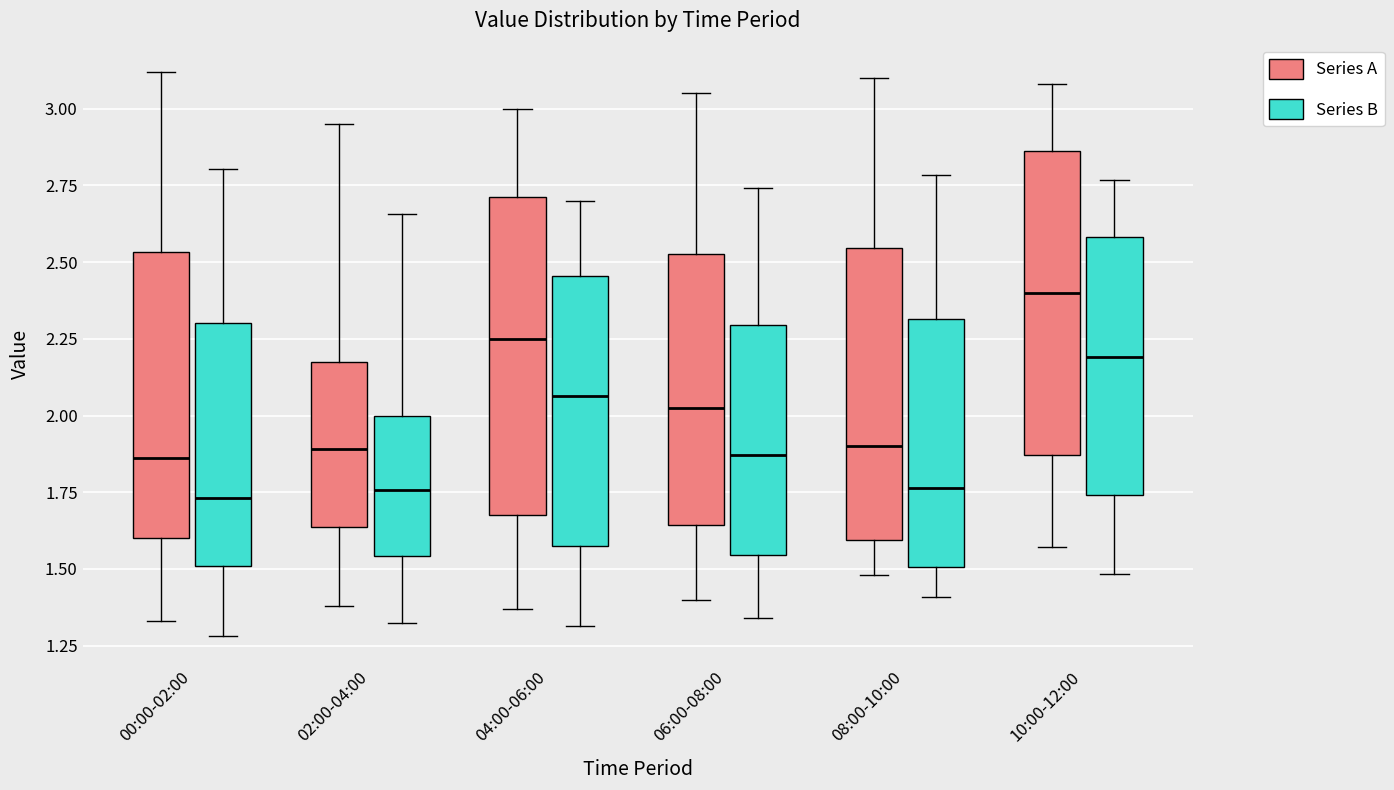

Reading left to right, transcribe this box plot: for each box, give where its median line is, the range the box spans, and where its two whiskers end, as read against the y-axis. The values are not printed on the chart, so give them approximately, as read against the axis.

00:00-02:00 (Series A): median 1.85, box 1.60 to 2.55, whiskers 1.35 to 3.10
00:00-02:00 (Series B): median 1.75, box 1.50 to 2.30, whiskers 1.30 to 2.80
02:00-04:00 (Series A): median 1.90, box 1.65 to 2.20, whiskers 1.40 to 2.95
02:00-04:00 (Series B): median 1.75, box 1.55 to 2.00, whiskers 1.30 to 2.65
04:00-06:00 (Series A): median 2.25, box 1.70 to 2.70, whiskers 1.35 to 3.00
04:00-06:00 (Series B): median 2.05, box 1.55 to 2.45, whiskers 1.30 to 2.70
06:00-08:00 (Series A): median 2.05, box 1.65 to 2.55, whiskers 1.40 to 3.05
06:00-08:00 (Series B): median 1.85, box 1.55 to 2.30, whiskers 1.35 to 2.75
08:00-10:00 (Series A): median 1.90, box 1.60 to 2.55, whiskers 1.50 to 3.10
08:00-10:00 (Series B): median 1.75, box 1.50 to 2.30, whiskers 1.40 to 2.80
10:00-12:00 (Series A): median 2.40, box 1.85 to 2.85, whiskers 1.55 to 3.10
10:00-12:00 (Series B): median 2.20, box 1.75 to 2.60, whiskers 1.50 to 2.75